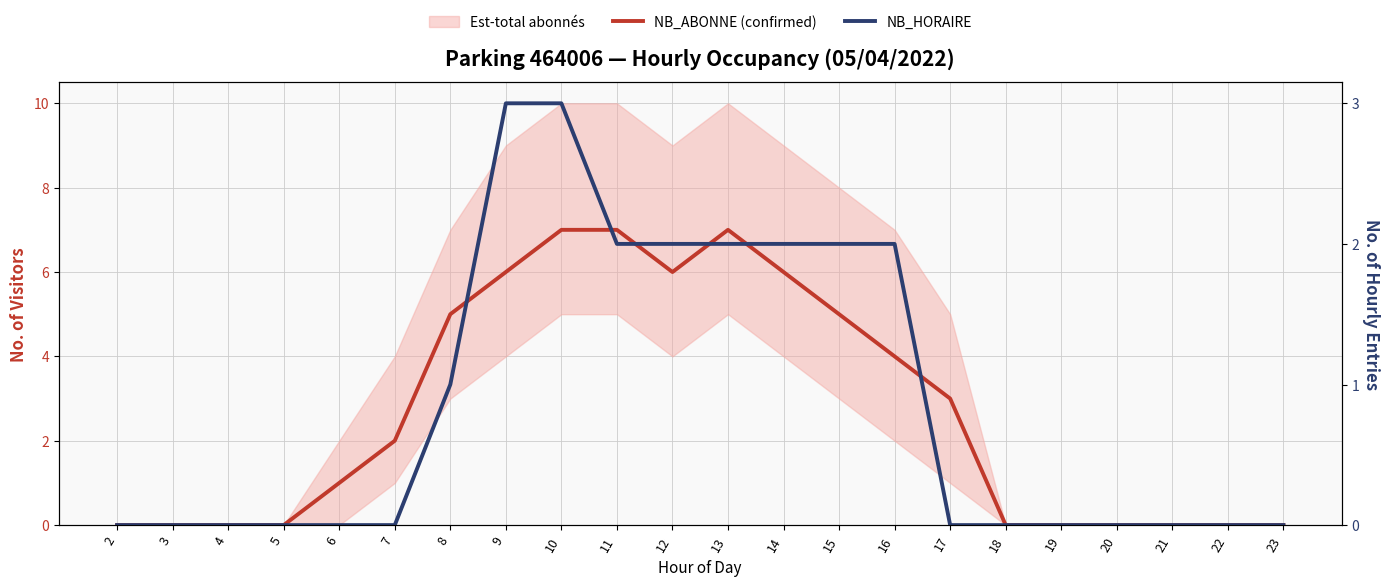

What is the difference between the maximum and second lowest values in the NB_HORAIRE series?

3